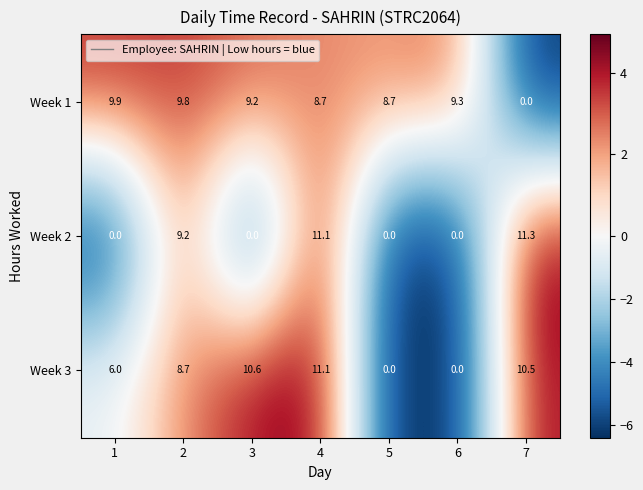

What is the sum of the Week 1 values at 4 and 6?

18.0